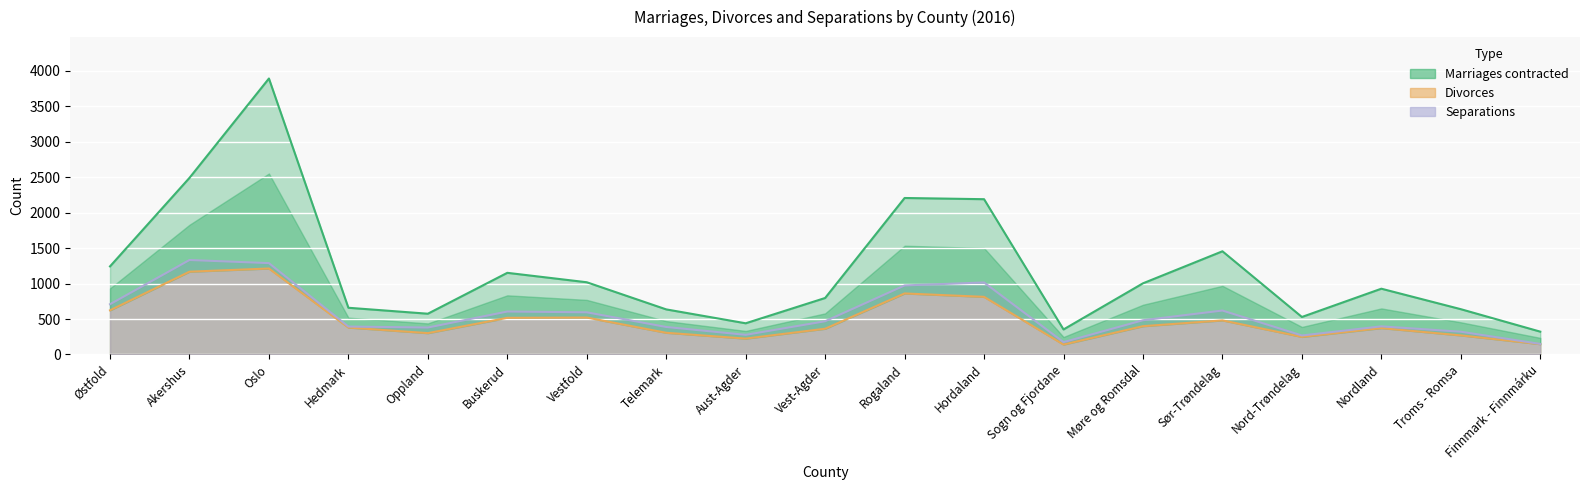

Which category has the highest value across all series?

Oslo